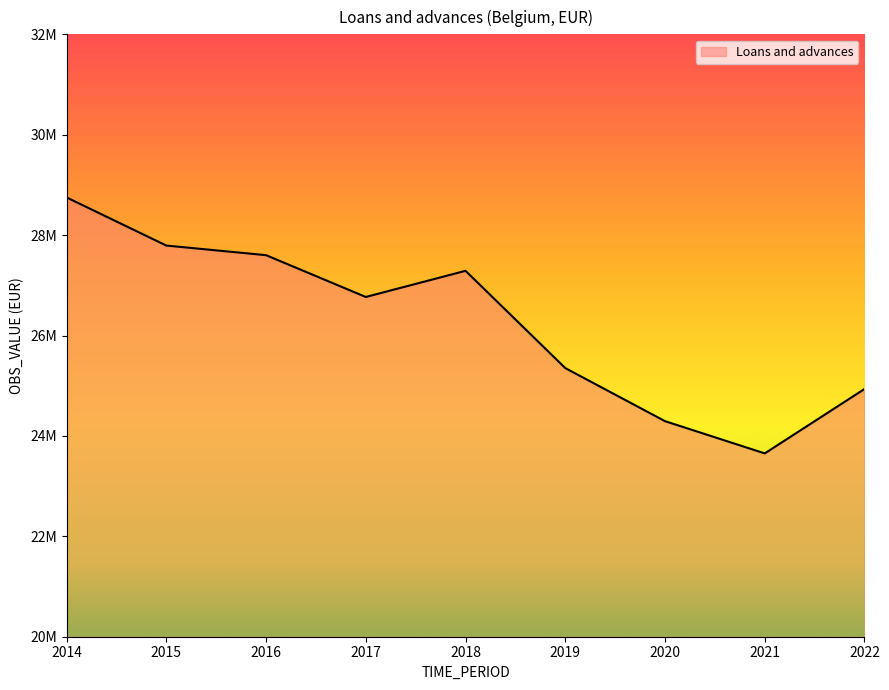

The value at 2022 is 11189358. True or false?

False